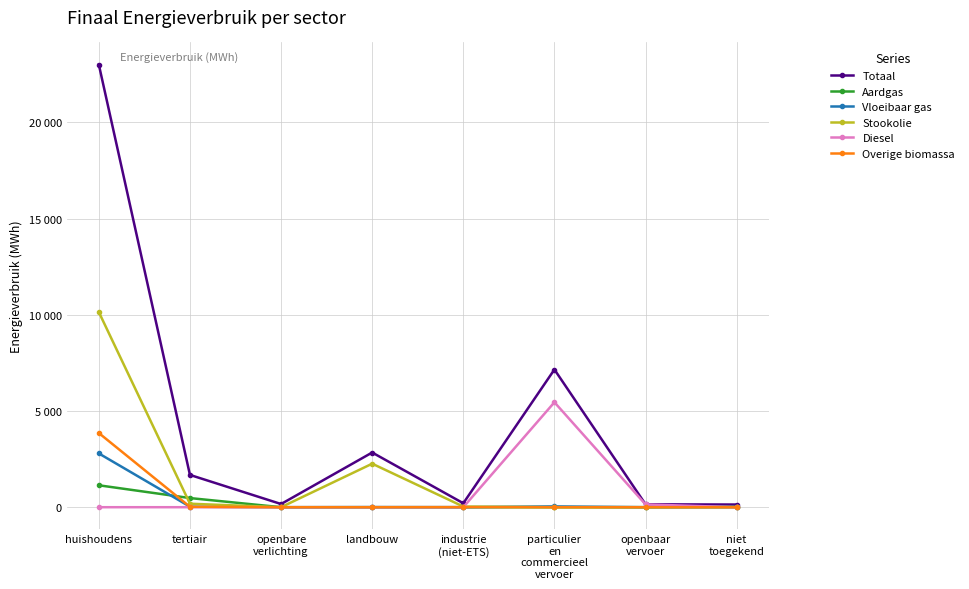

How many interior local valleys does the Aardgas series have?

1